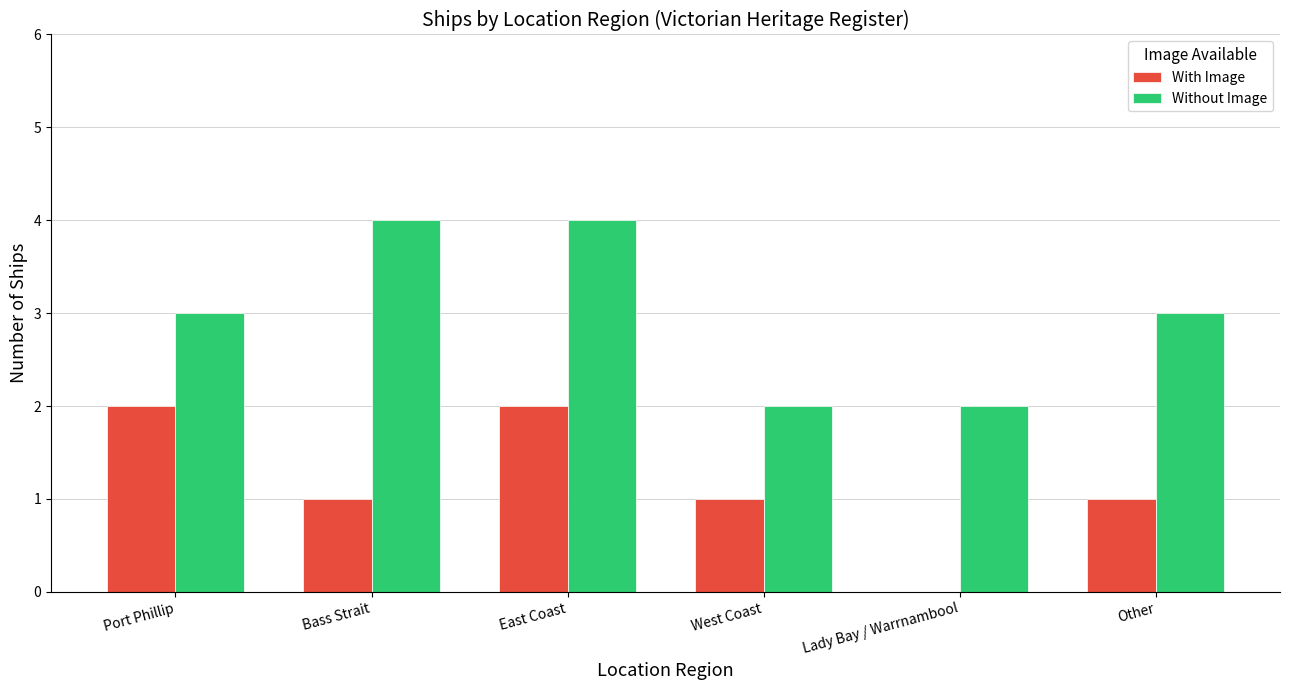

What is the greatest value displayed?

4